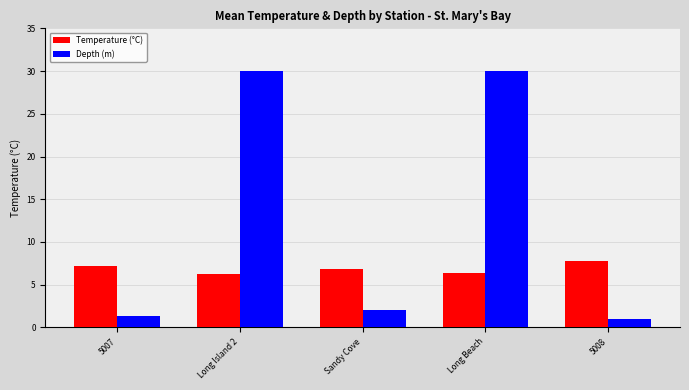

Reading left to right, list all the values displayed in this chart.

Temperature (°C): 7.2	6.3	6.9	6.4	7.8
Depth (m): 1.3	30.0	2.0	30.0	1.0